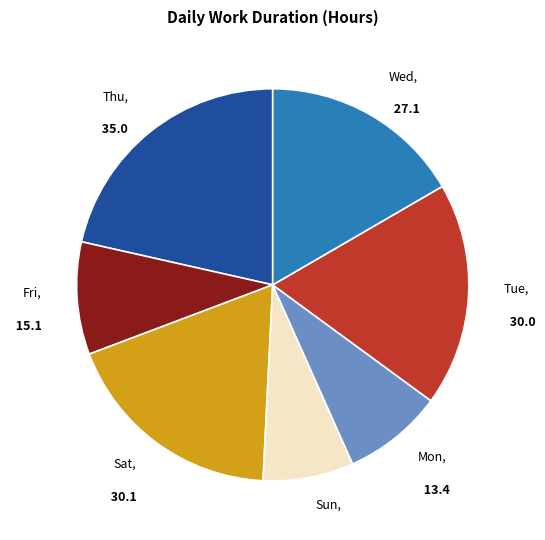

Is there any slice that represents more than half of the pie?

No